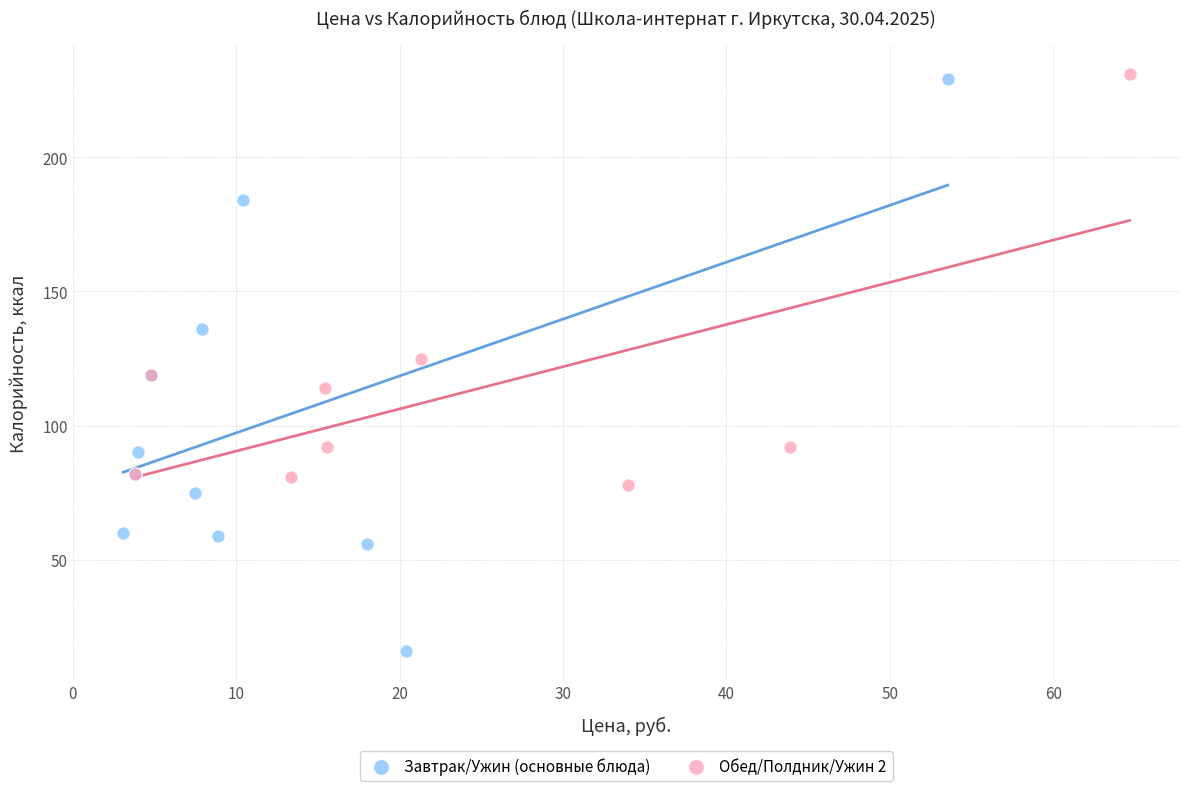

Which series has the largest Y range (max minus min)?

Завтрак/Ужин (основные блюда)